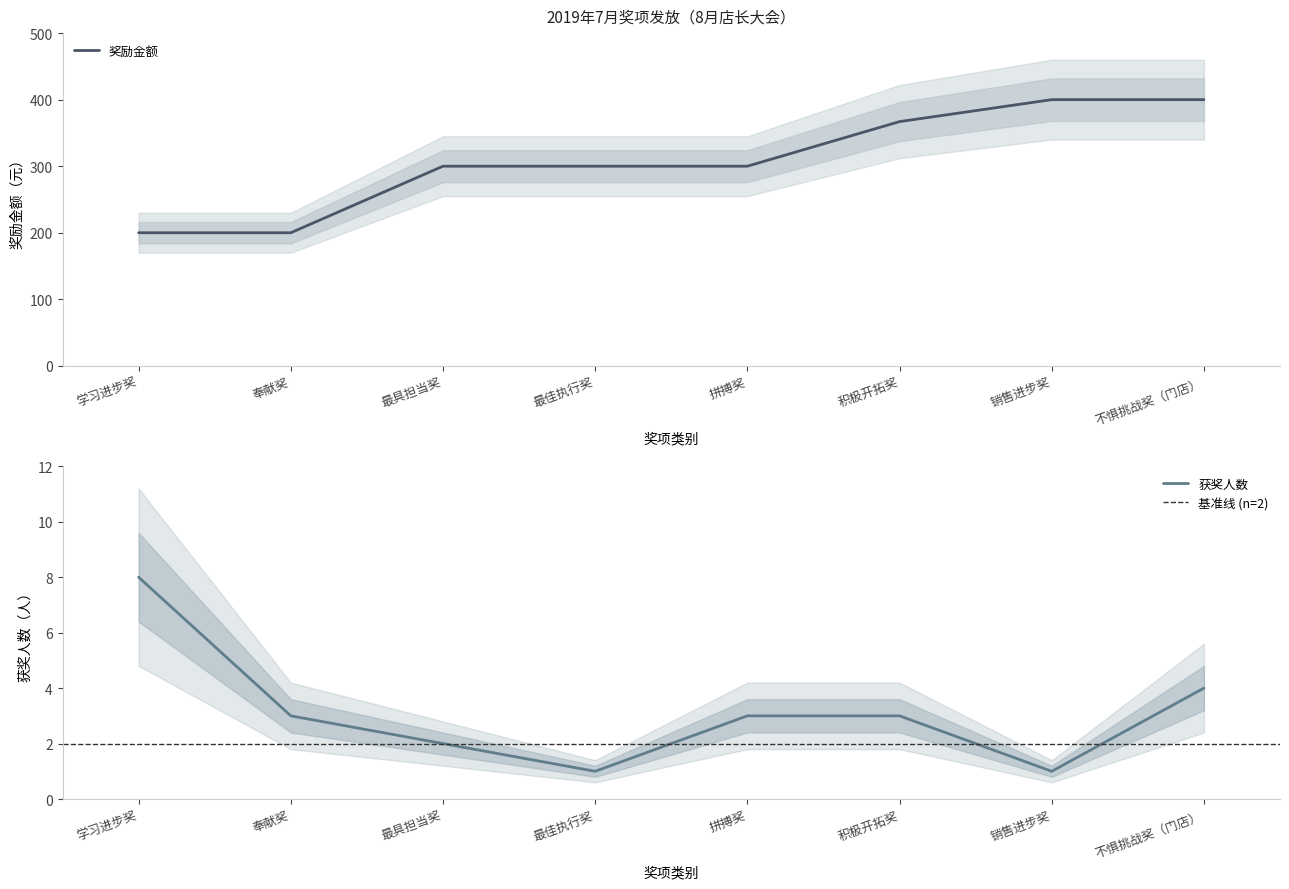

Where is the data nearest to the value 300?

最具担当奖